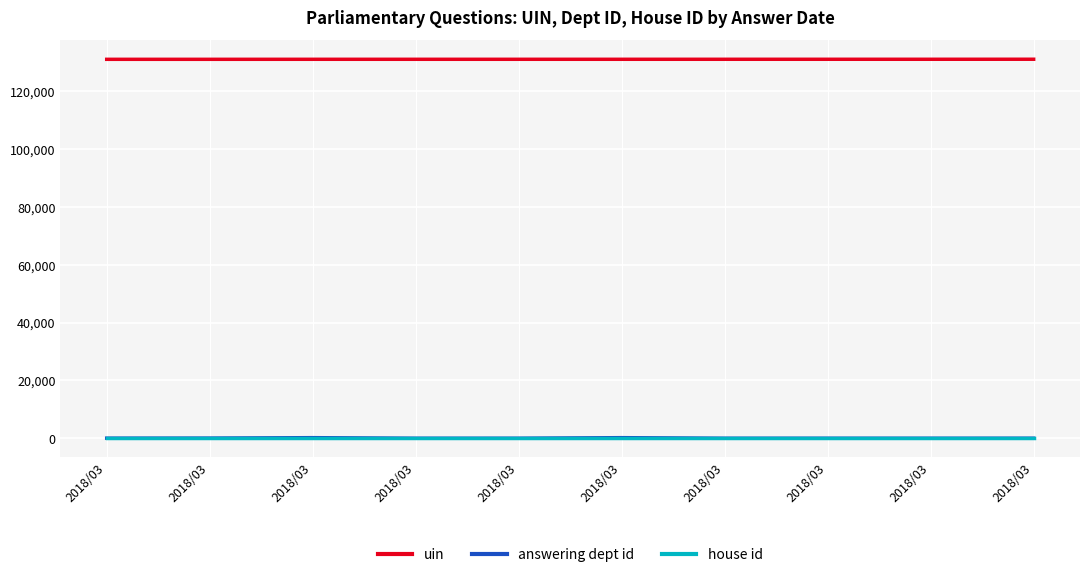

What is the total value across all series at 2018/03?

131134